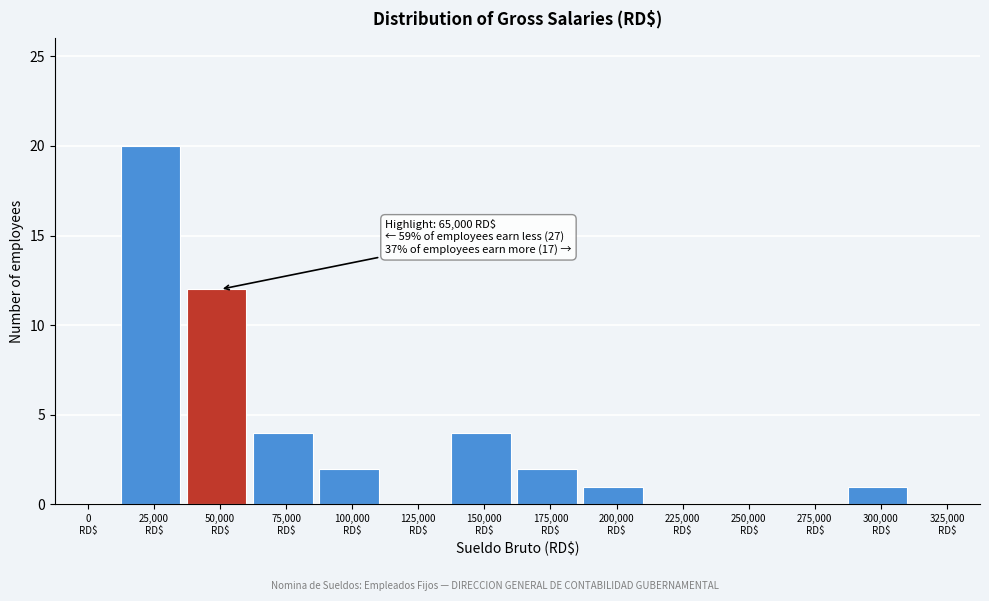

What is the sum of all values?

46